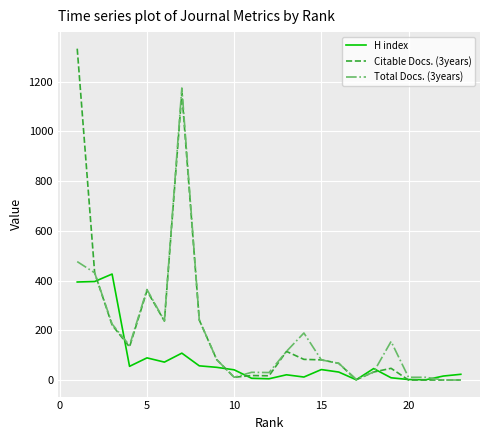

Rank the series by their maximum value, from highest to lowest.

Citable Docs. (3years), Total Docs. (3years), H index